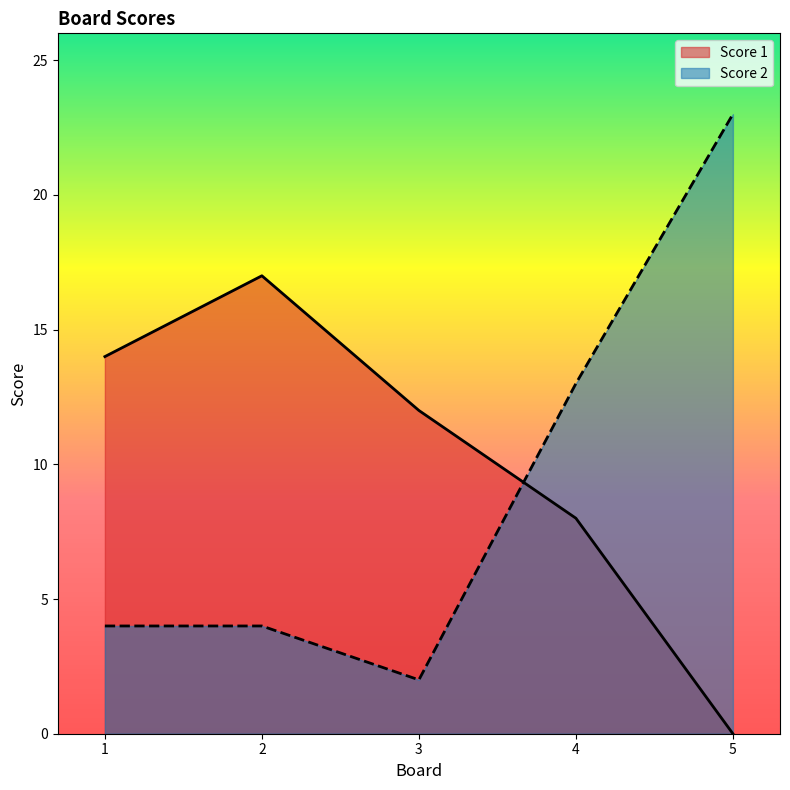

Reading left to right, extract all data points from this chart.

Score 1: 14	17	12	8	0
Score 2: 4	4	2	13	23